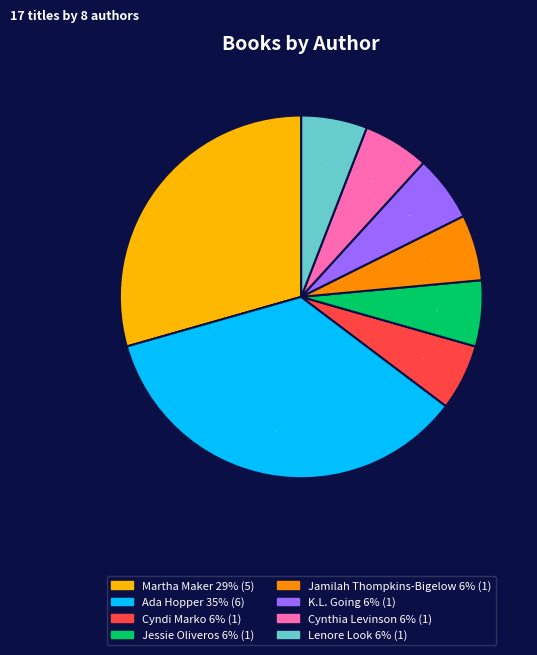

Is there a majority slice in this chart?

No